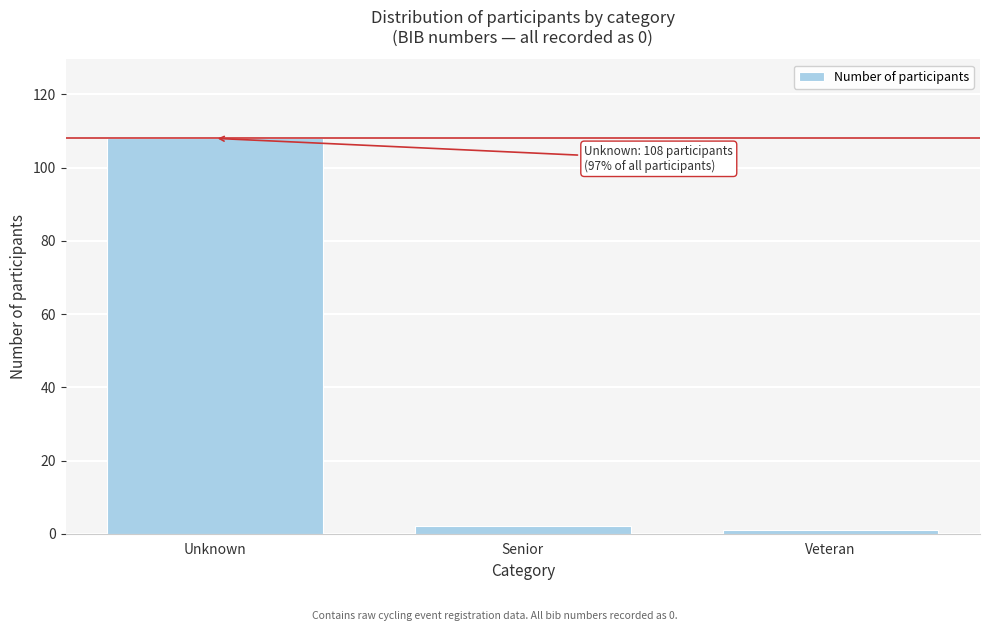

Reading right to left, transcribe all the data shown in this chart.

Veteran=1	Senior=2	Unknown=108